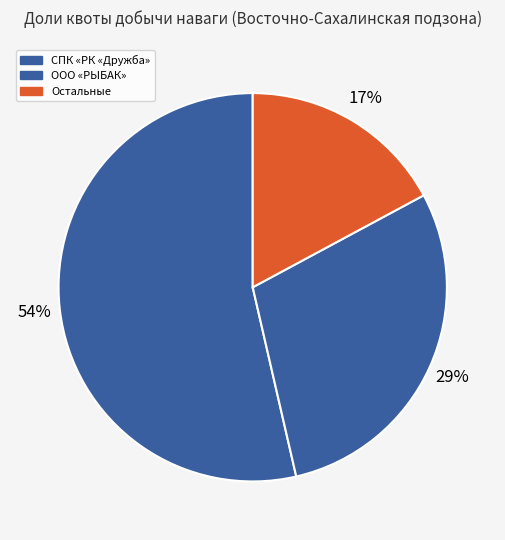

Count the number of slices in the pie.

3